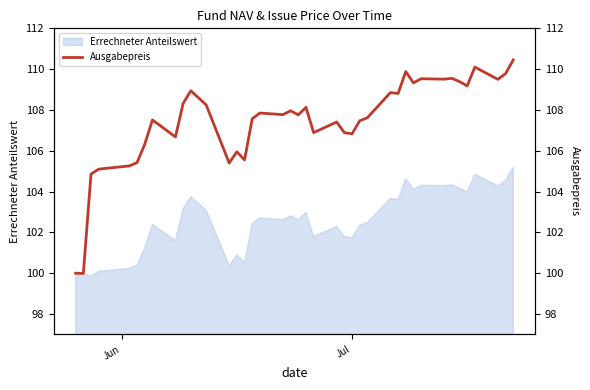

What is the lowest value of the Errechneter Anteilswert series?

99.9